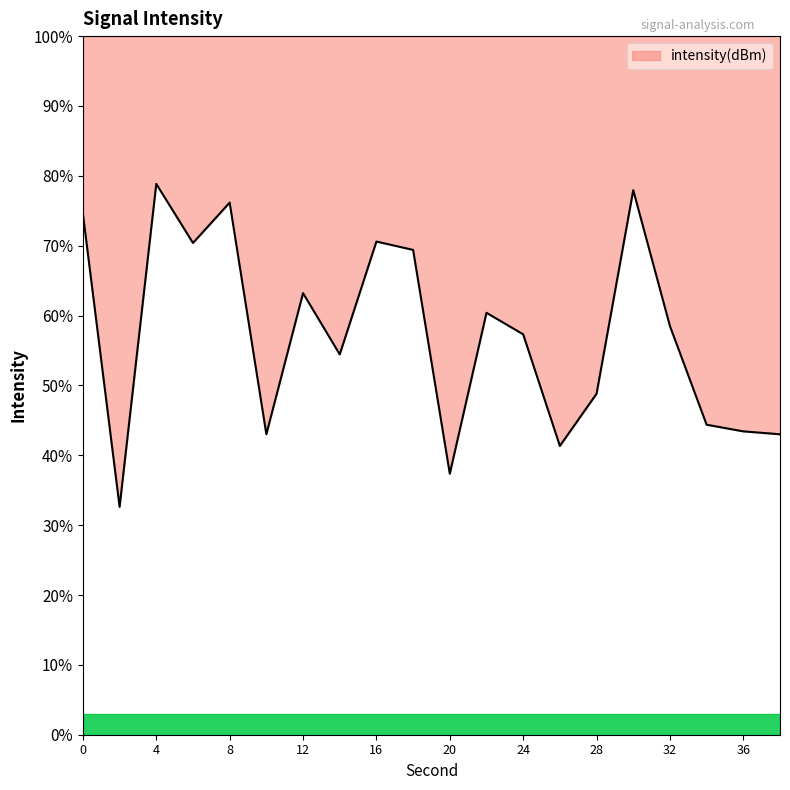

Is it true that the value at 32 is 22.2?

False